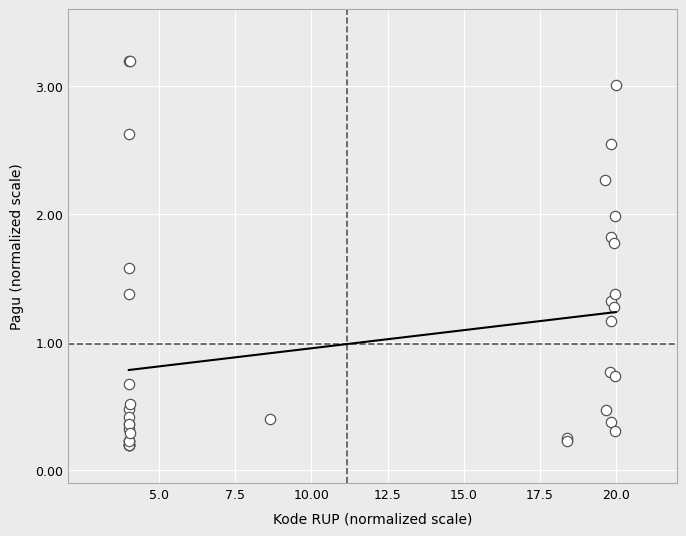

What Y value in the scatter plot is closest to 1?

1.2